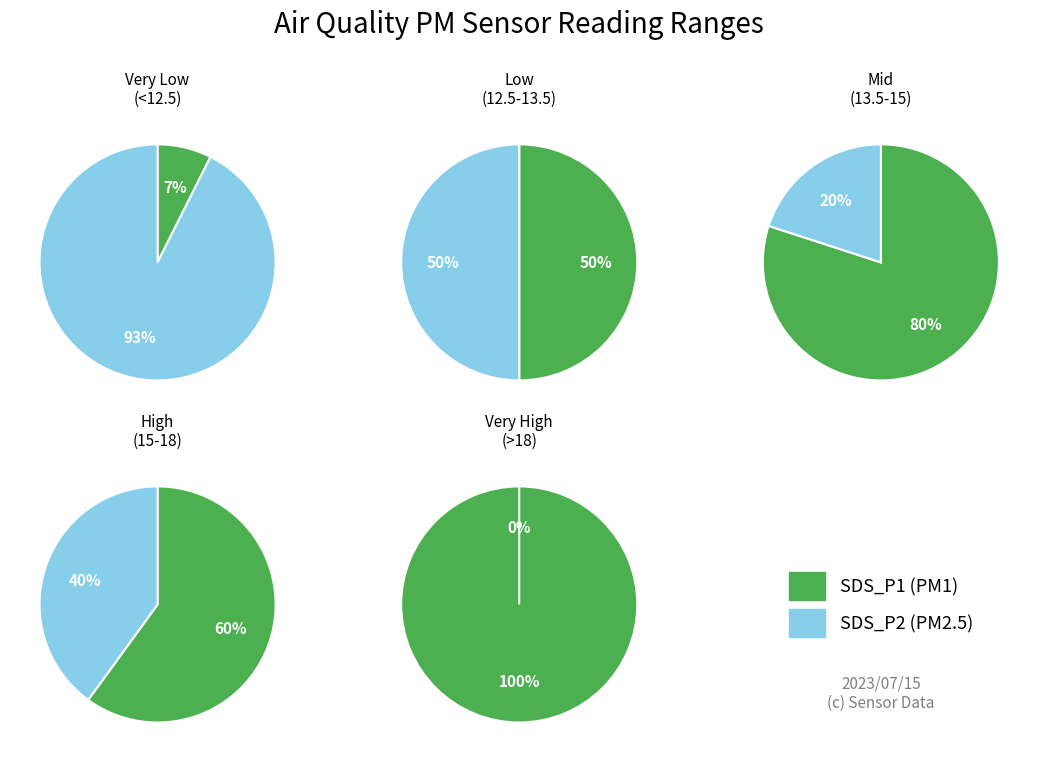

Is it true that 8 is 1% of the pie?

False